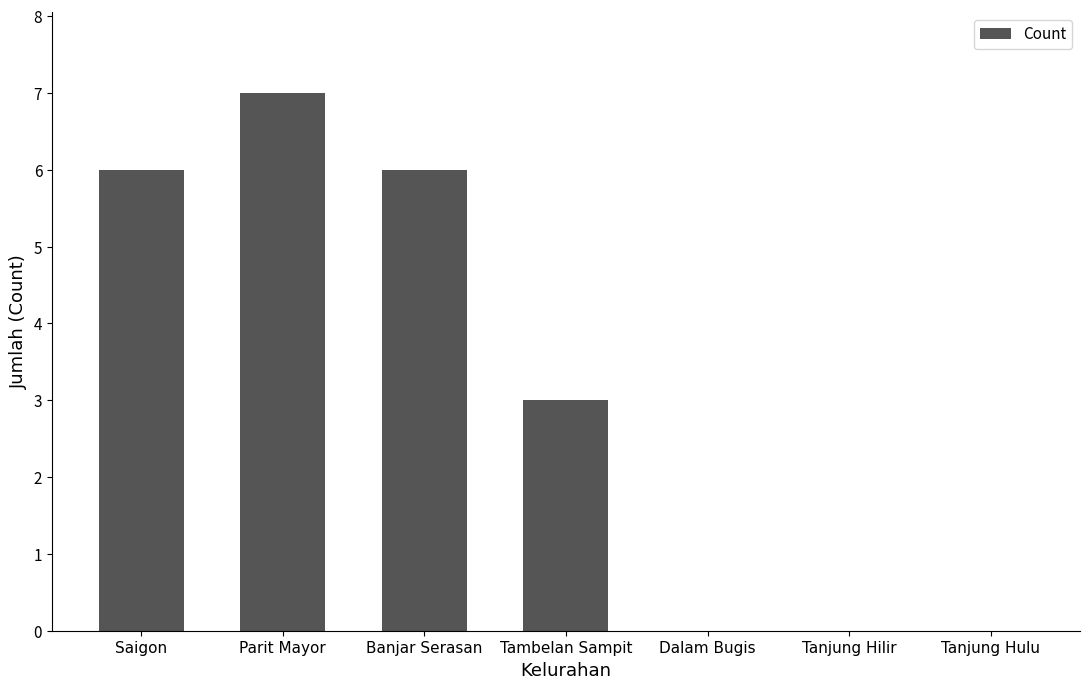

Where does the data first go above 3?

Saigon